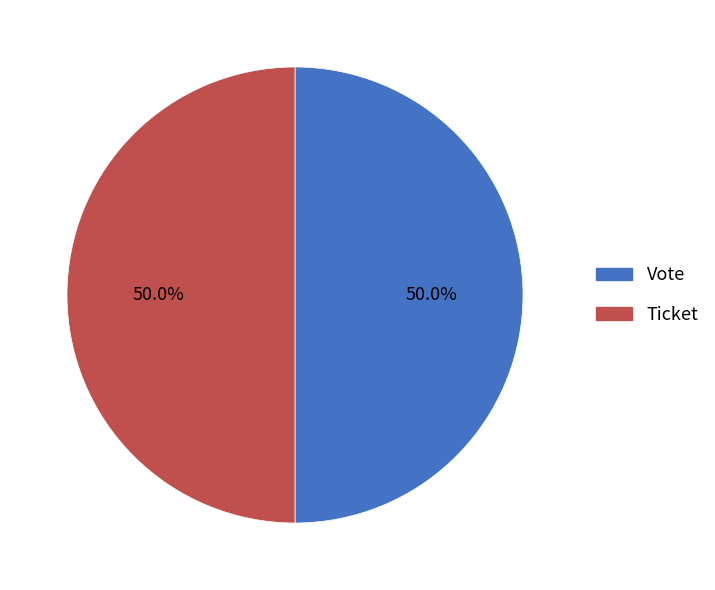

True or false: Ticket accounts for 1% of the total.

False